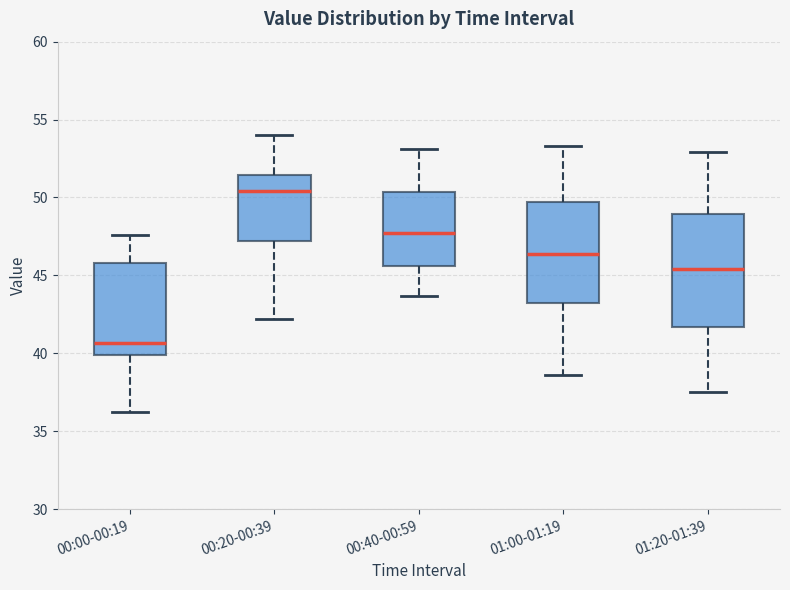

Reading left to right, read every box against the y-axis: the position of its median line, the range the box covers, and the ends of its whiskers. The values are not printed on the chart, so give them approximately, as read against the axis.

00:00-00:19: median 40.5, box 40.0 to 46.0, whiskers 36.0 to 47.5
00:20-00:39: median 50.5, box 47.0 to 51.5, whiskers 42.0 to 54.0
00:40-00:59: median 47.5, box 45.5 to 50.5, whiskers 43.5 to 53.0
01:00-01:19: median 46.5, box 43.0 to 49.5, whiskers 38.5 to 53.5
01:20-01:39: median 45.5, box 41.5 to 49.0, whiskers 37.5 to 53.0